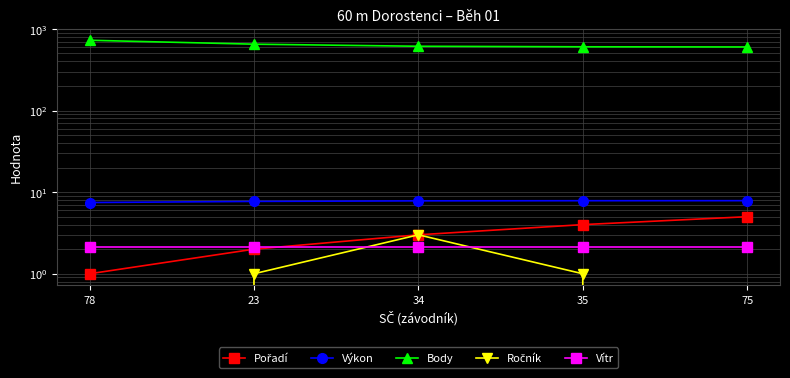

The Body series shows 458.8 at 78. True or false?

False